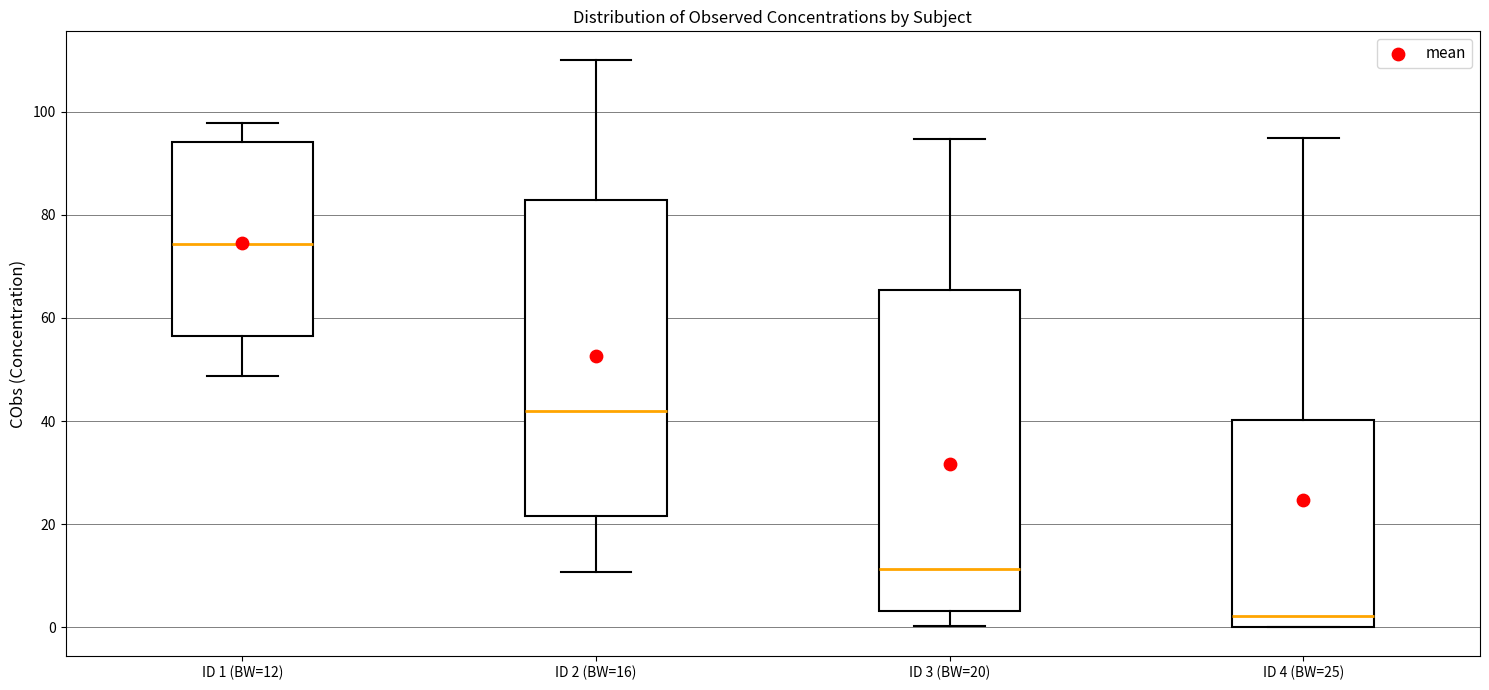

Reading left to right, read every box against the y-axis: the position of its median line, the range the box covers, and the ends of its whiskers. The values are not printed on the chart, so give them approximately, as read against the axis.

ID 1 (BW=12): median 74, box 56 to 94, whiskers 48 to 98
ID 2 (BW=16): median 42, box 22 to 82, whiskers 10 to 110
ID 3 (BW=20): median 12, box 4 to 66, whiskers 0 to 94
ID 4 (BW=25): median 2, box 0 to 40, whiskers 0 to 94